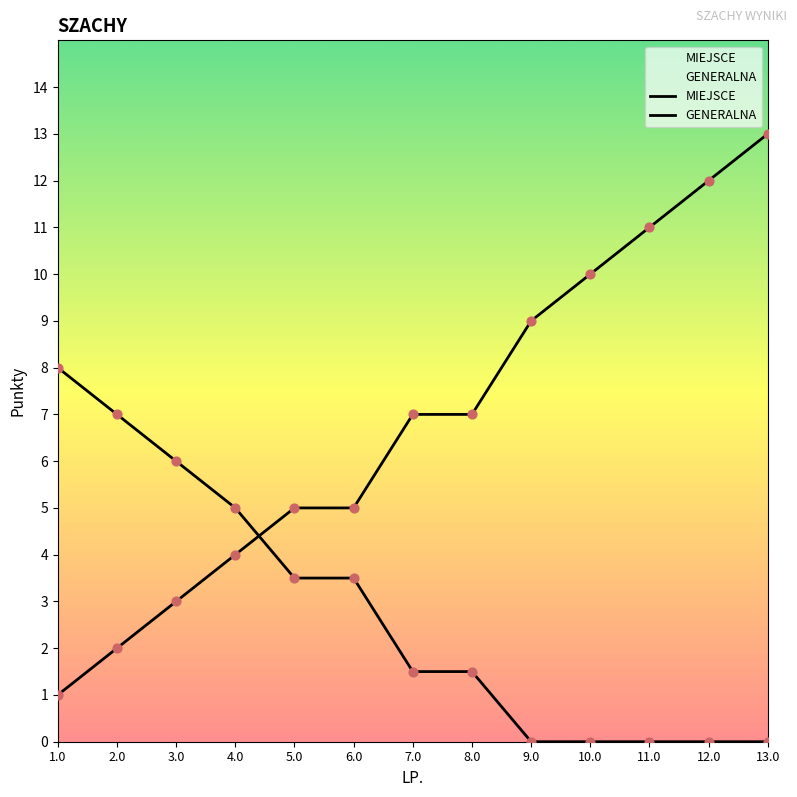

Which series has the largest total across all categories?

MIEJSCE